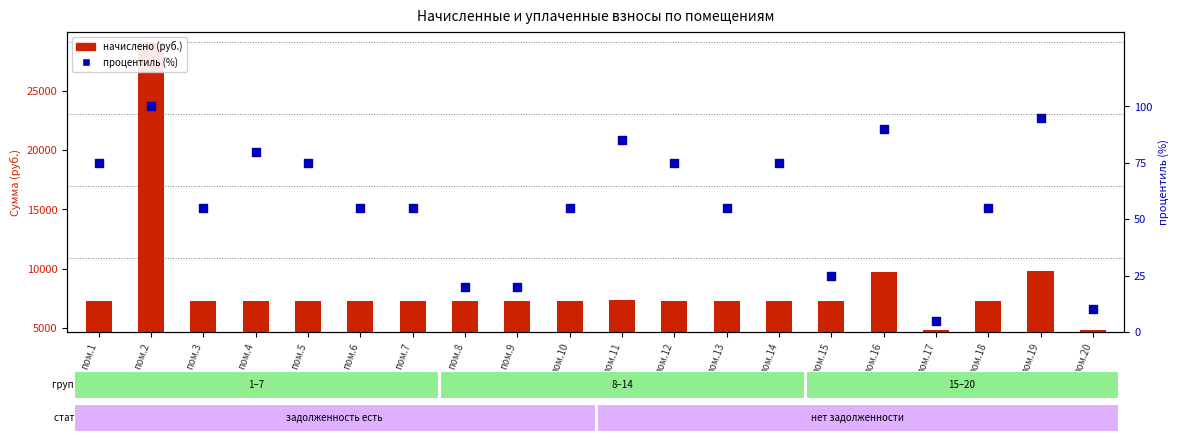

At which category is the sum across all series the highest?

пом.2